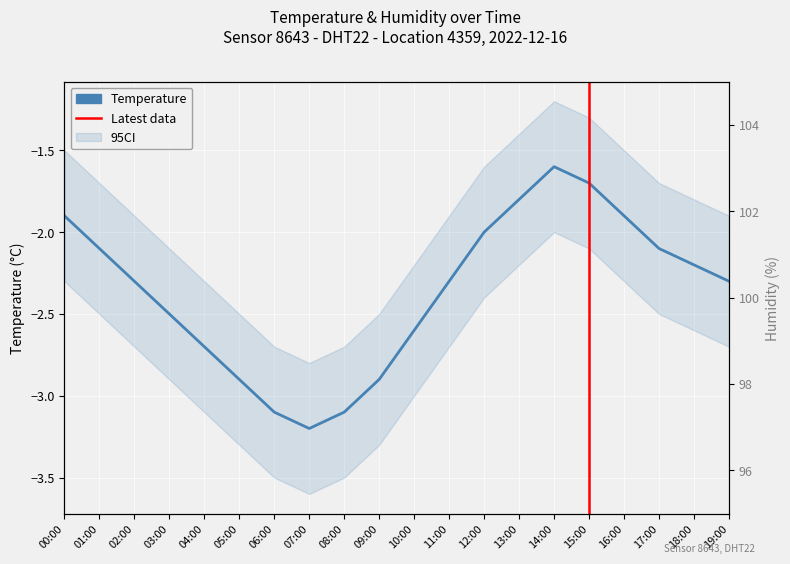

How many data points does each series have?

20